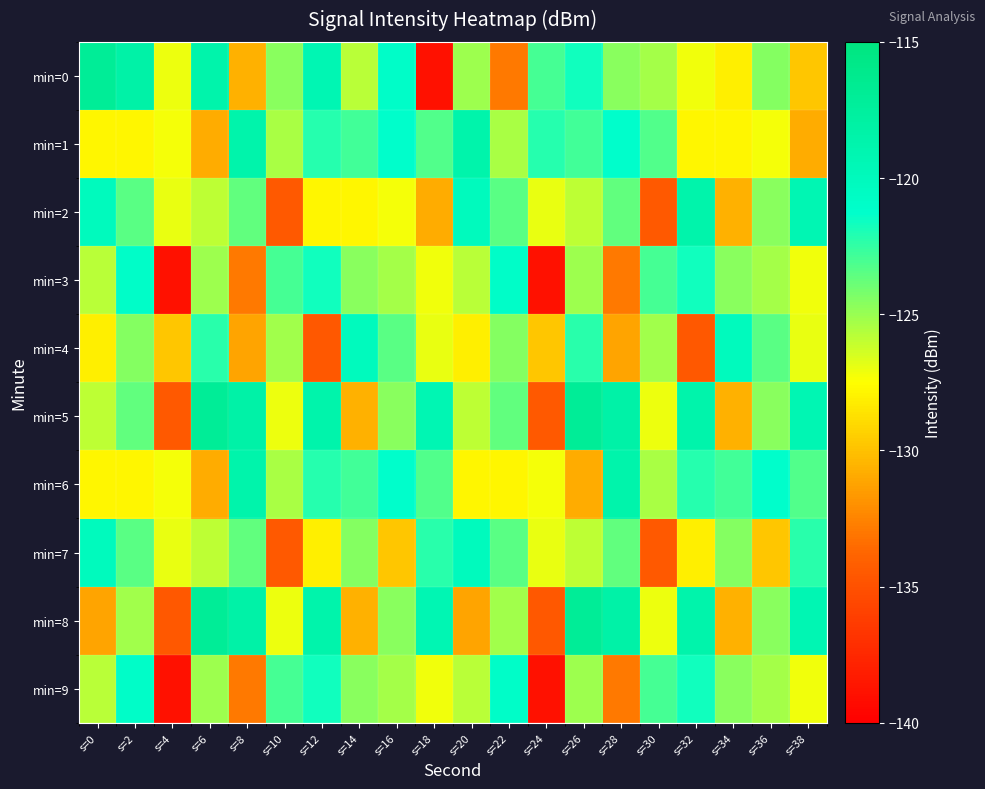

Rank the series at s=0 from lowest to highest value.

min=8, min=4, min=1, min=6, min=5, min=3, min=9, min=2, min=7, min=0